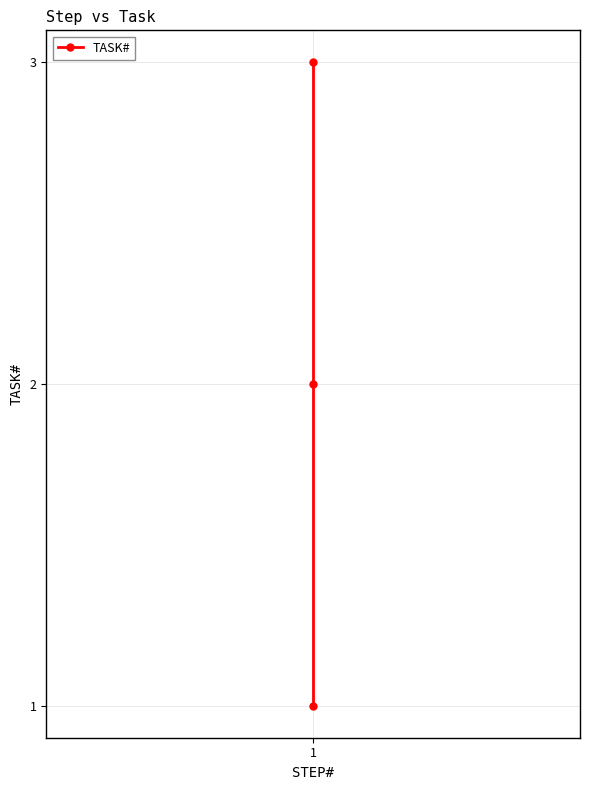

True or false: the data shows 3 at 1.

False